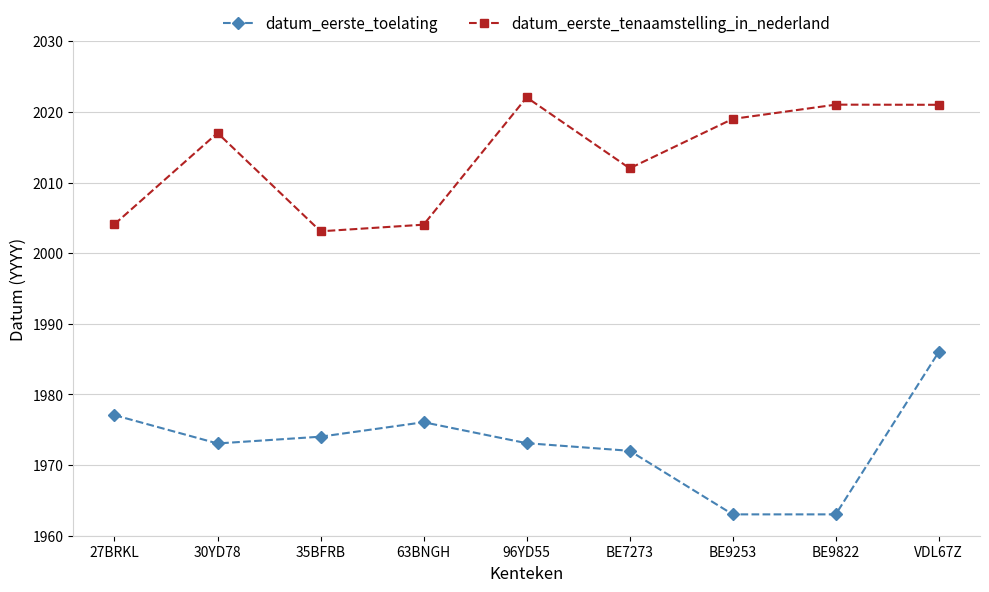

What are all the series names shown in the legend?

datum_eerste_toelating, datum_eerste_tenaamstelling_in_nederland